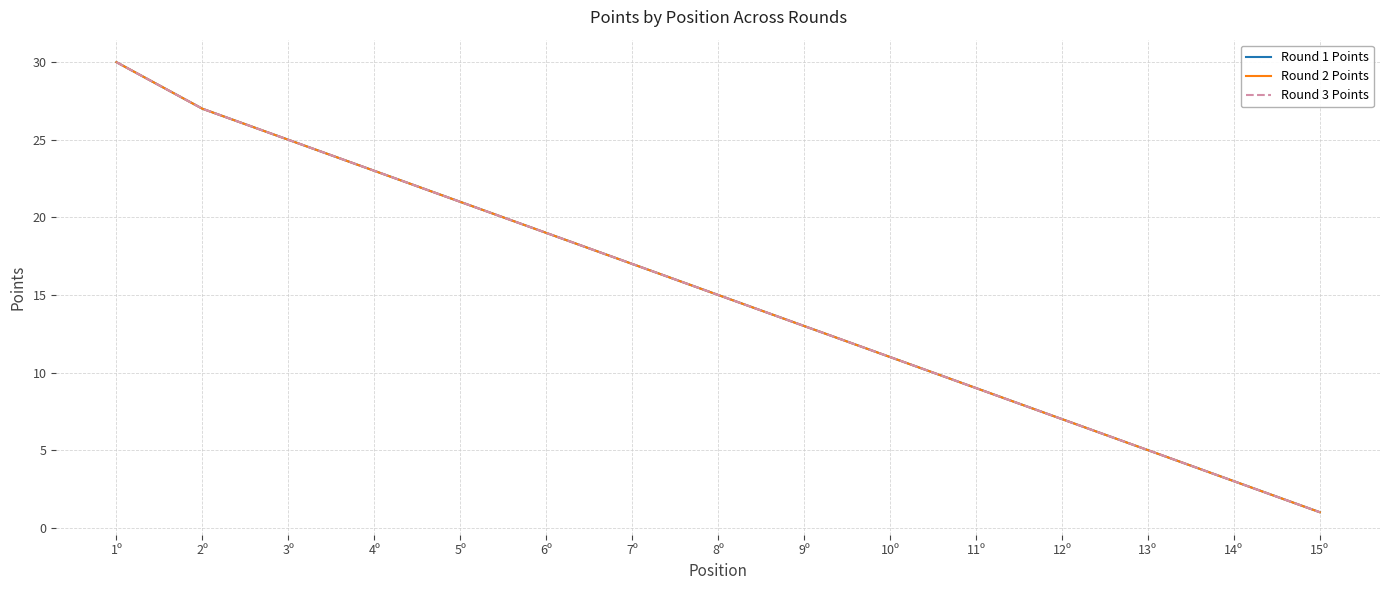

Does the chart have visible grid lines?

Yes